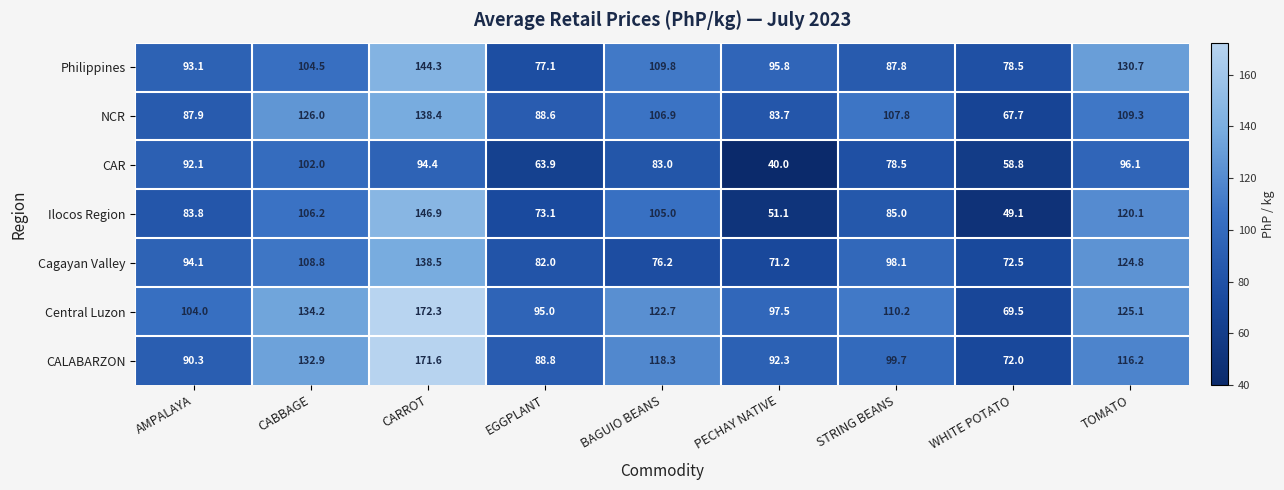

What is the smallest value displayed?

40.0